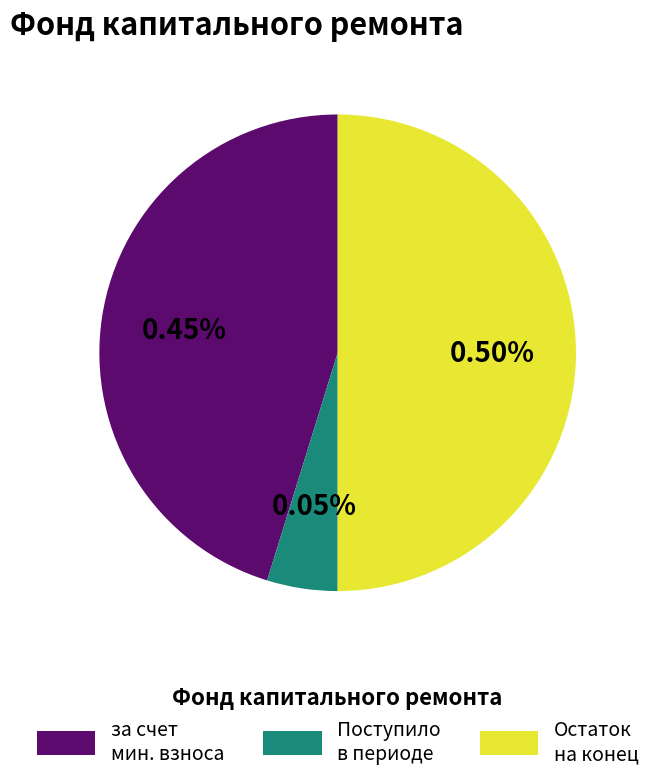

Combined, what portion of the pie is Поступило в отчетном периоде and Остаток средств на конец?

54.8%